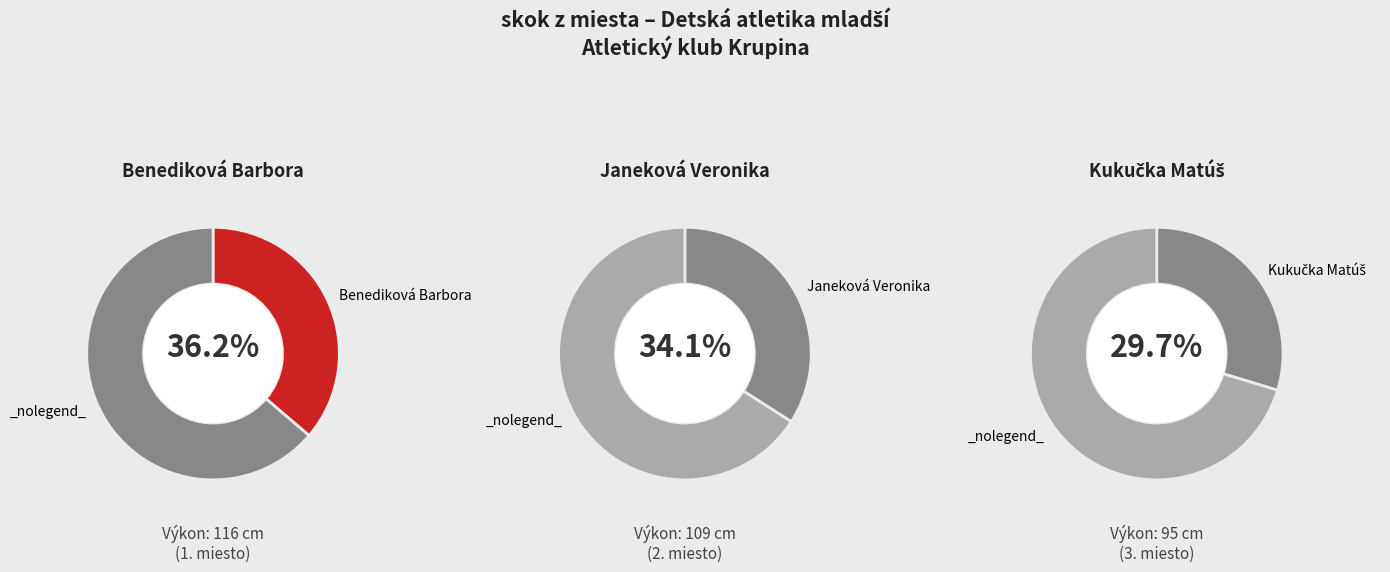

Is there any slice that represents more than half of the pie?

No